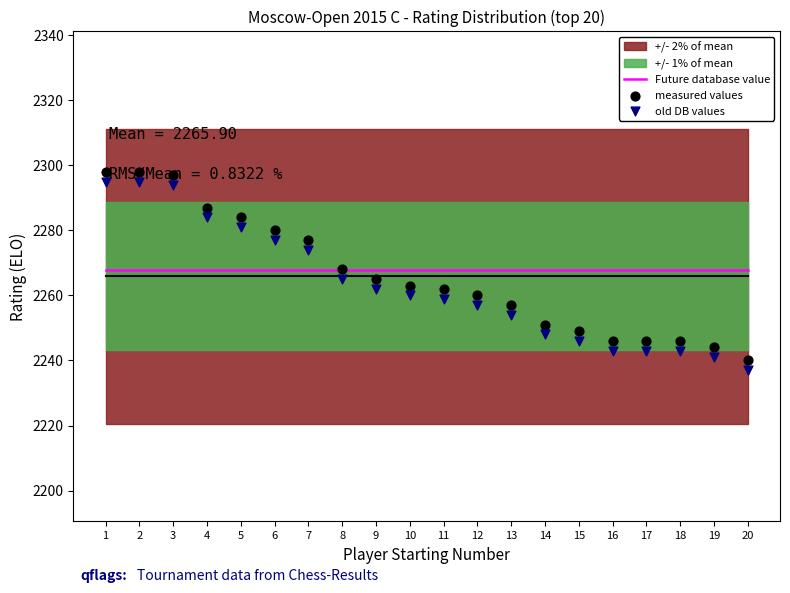

What is the total value across all series at 15?

6762.9